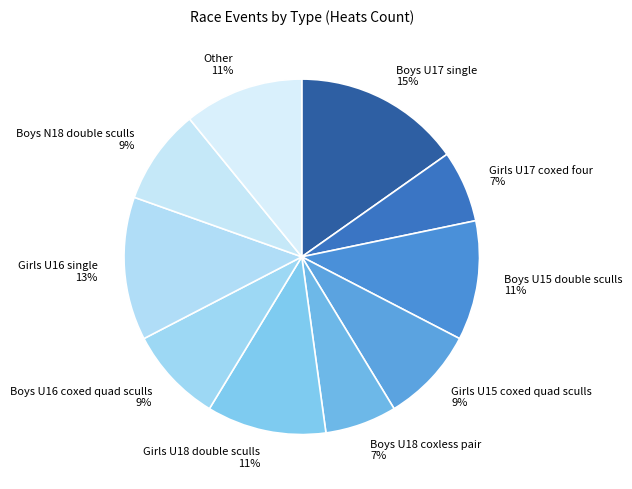

To the nearest percent, what is the difference between the Boys U16 coxed quad sculls and Boys U18 coxless pair slice percentages?

2%